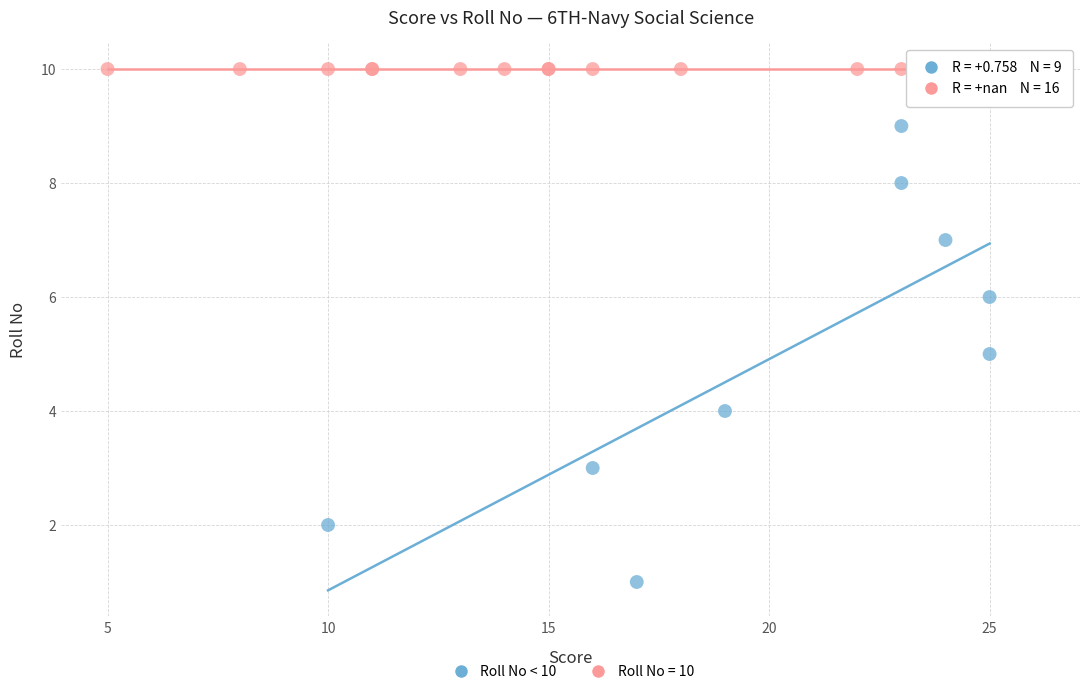

Which series reaches the minimum Y coordinate?

Roll No < 10